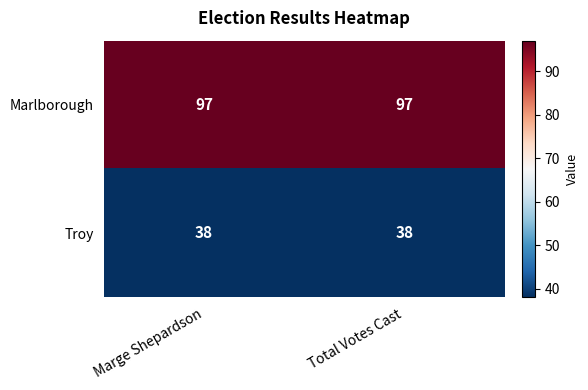

Reading left to right, transcribe all the data shown in this chart.

Marlborough: 97	97
Troy: 38	38